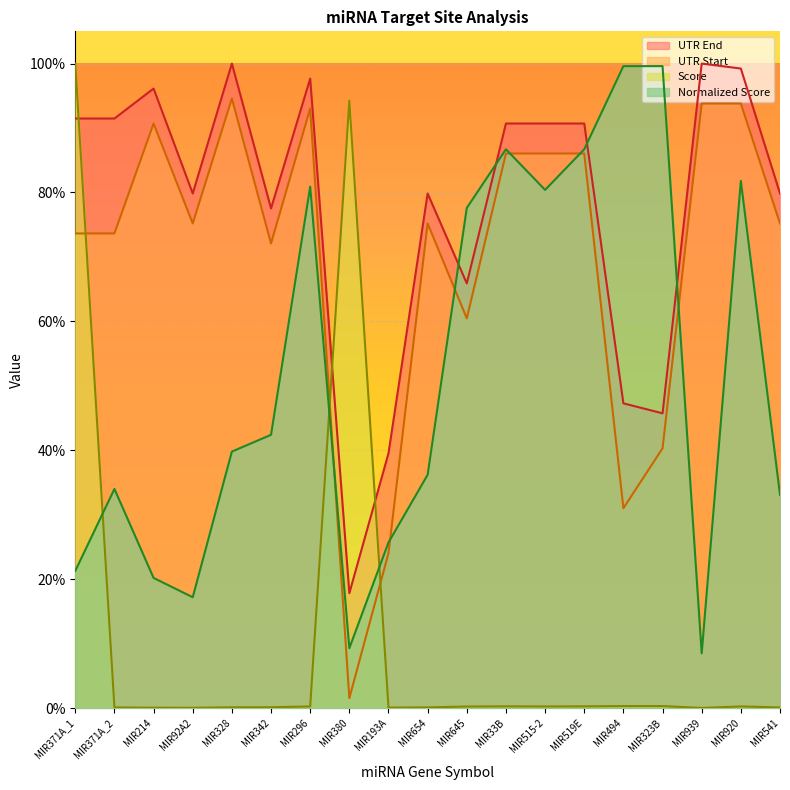

How many intersections are there between UTR End and Score?

3